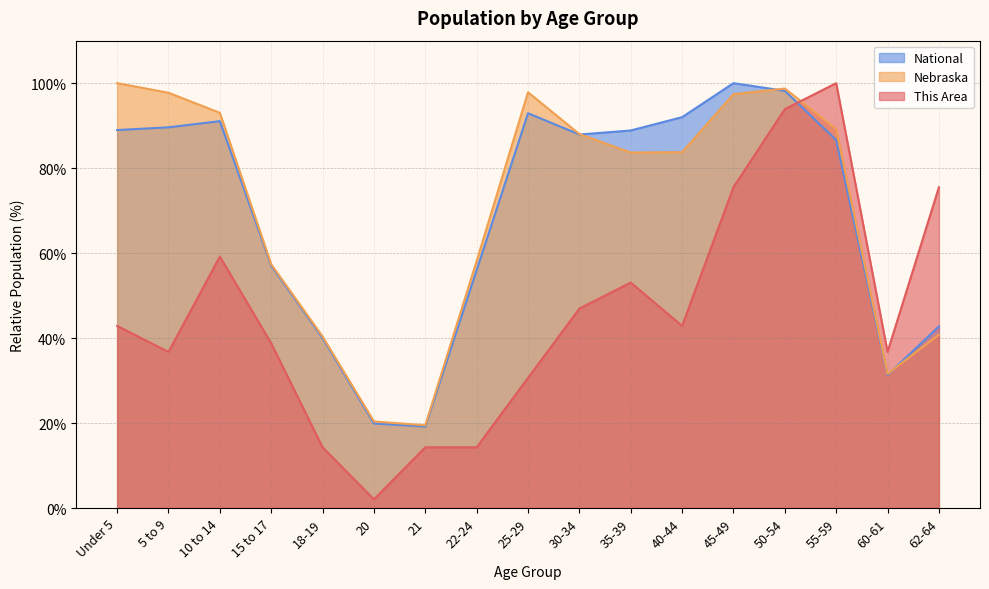

Rank the series at 62-64 from highest to lowest value.

This Area, National, Nebraska